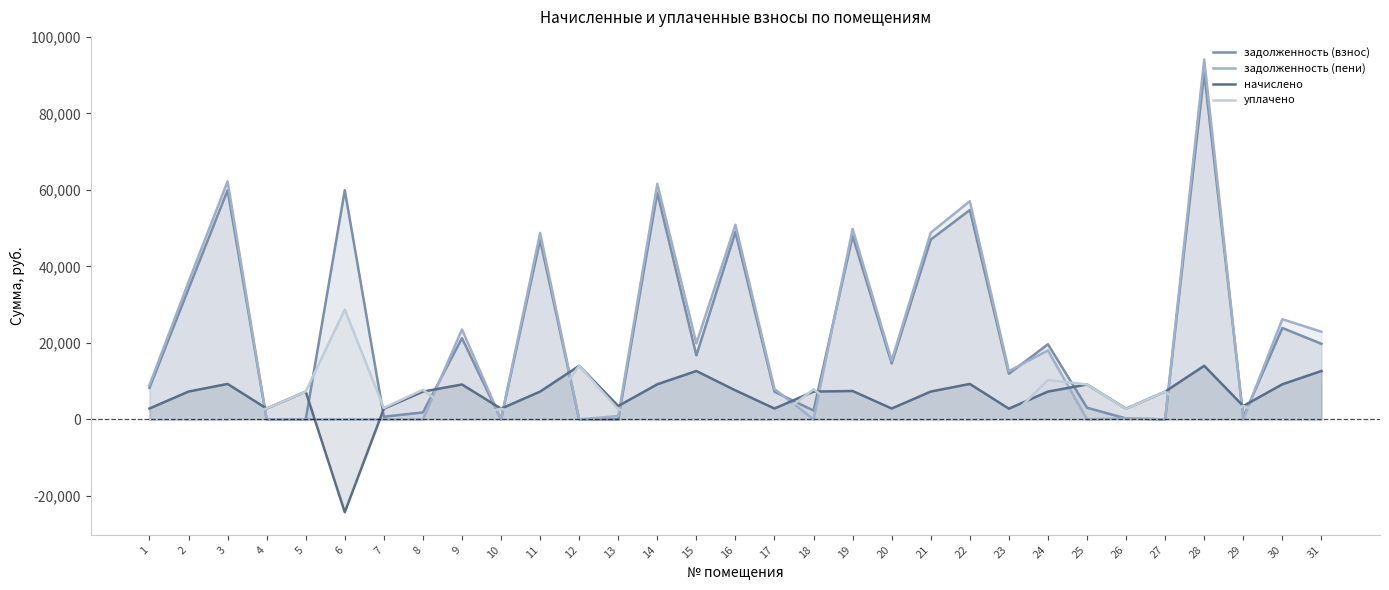

At which label does задолженность (пени) reach its minimum?

4